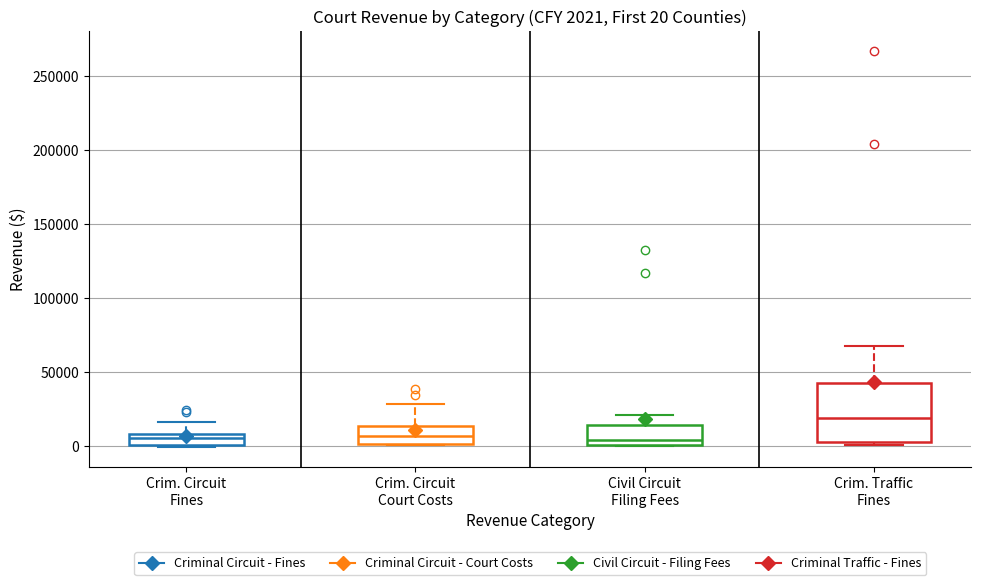

Which box's median line is the highest?

Crim. Traffic Fines